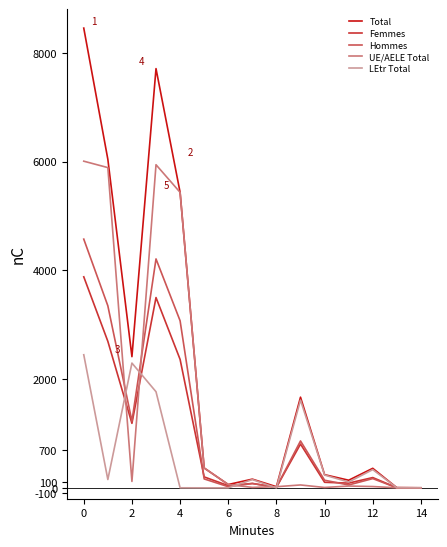

Which series has the largest range (max minus min)?

Total